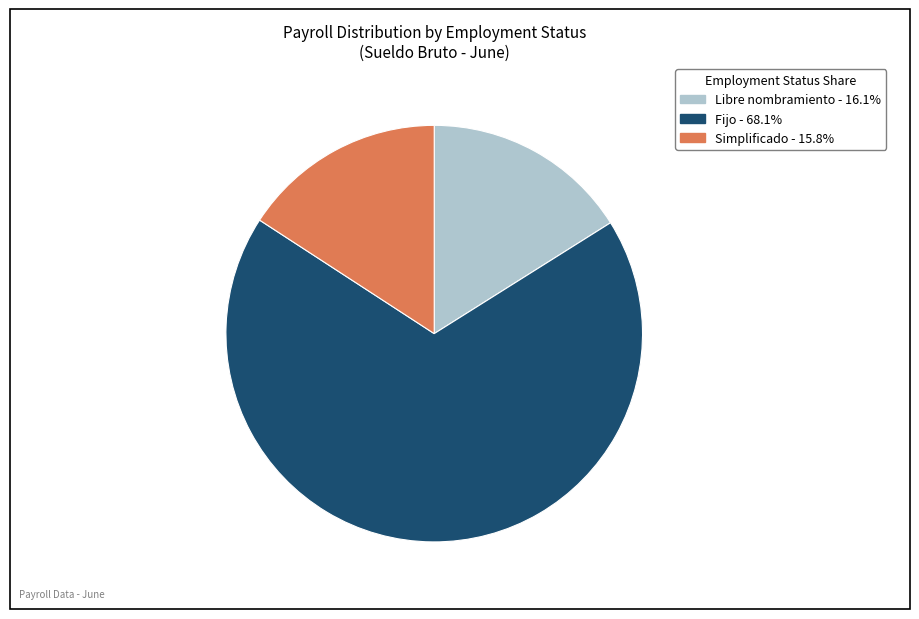

Is there any slice that represents more than half of the pie?

Yes